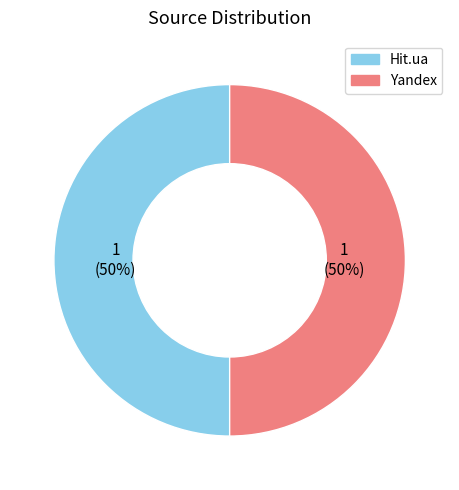

To the nearest percent, what is the combined percentage of Hit.ua and Yandex?

100%